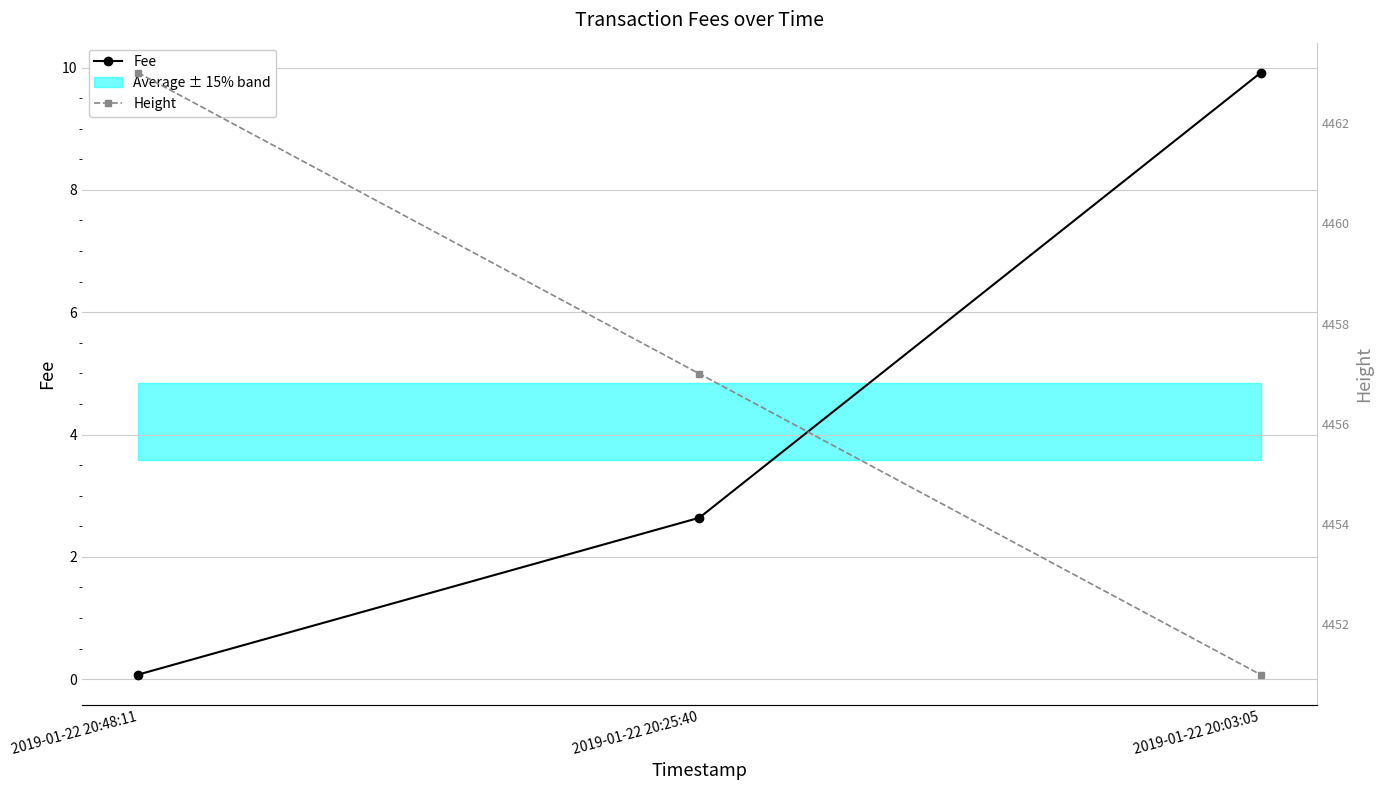

Reading left to right, transcribe all the data shown in this chart.

Fee: 2019-01-22 20:48:11=0.1	2019-01-22 20:25:40=2.6	2019-01-22 20:03:05=9.9
Height: 2019-01-22 20:48:11=4463.0	2019-01-22 20:25:40=4457.0	2019-01-22 20:03:05=4451.0